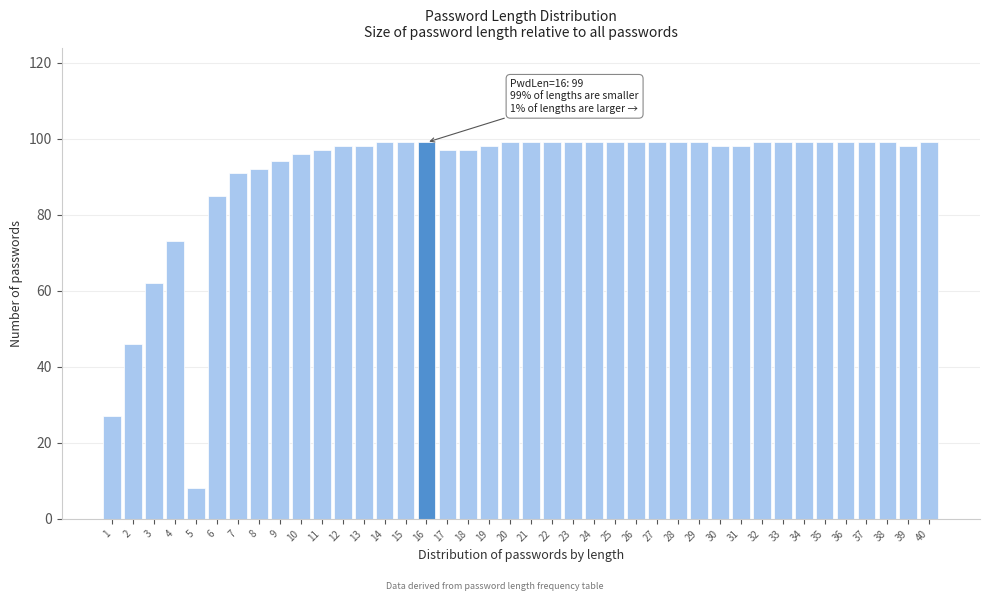

What is the greatest value displayed?

99